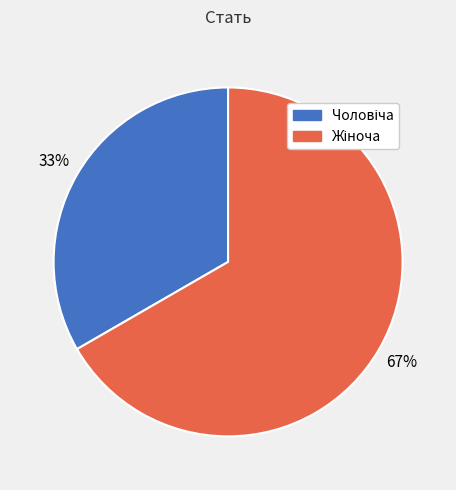

To the nearest percent, what is the average slice percentage?

50%